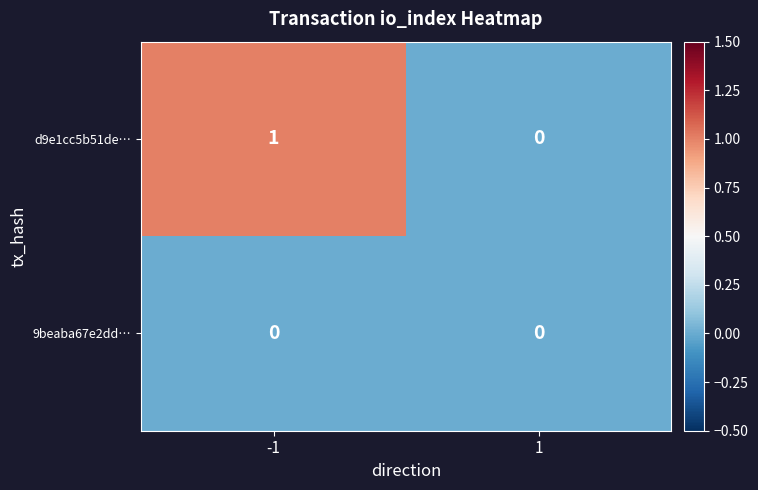

Rank the series by their maximum value, from lowest to highest.

9beaba67e2dd…, d9e1cc5b51de…